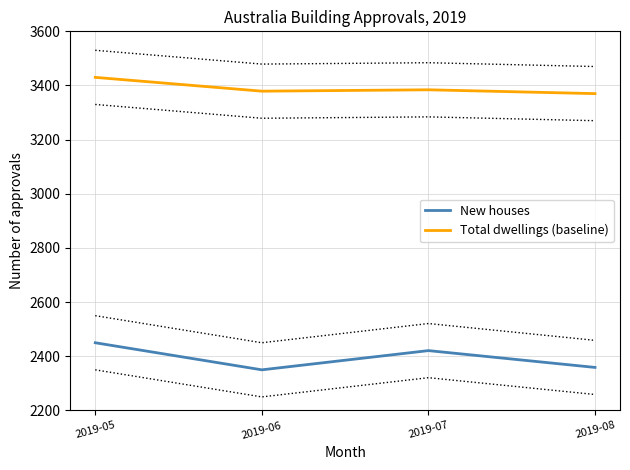

What is the value of the New houses point at the 4th from the left?

2358.9